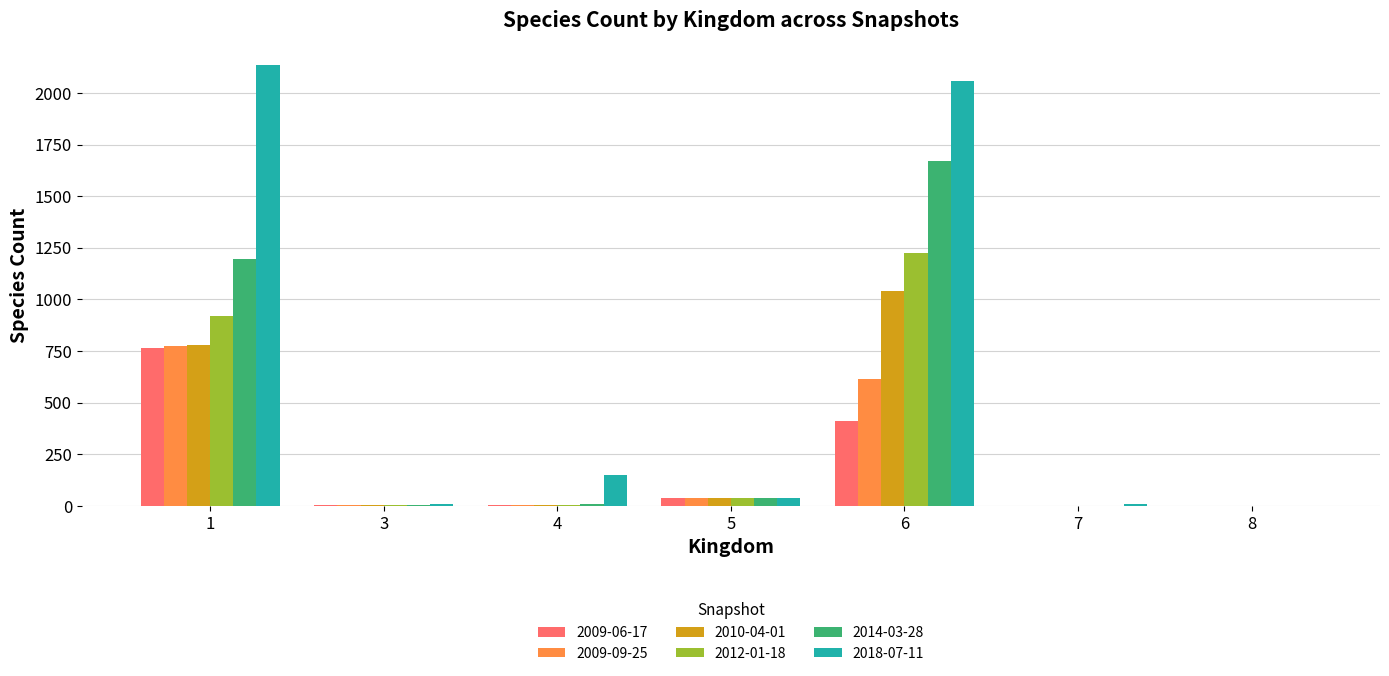

Where is 2009-06-17 nearest to the value 383?

6